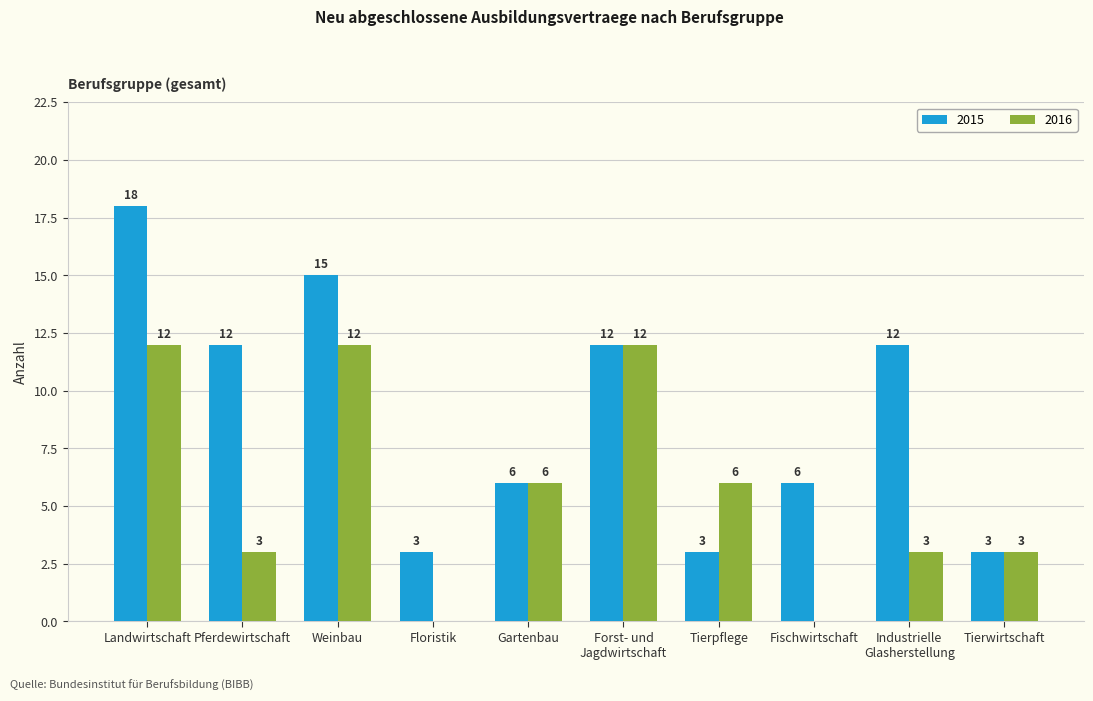

What is the total value across all series at Floristik?

3